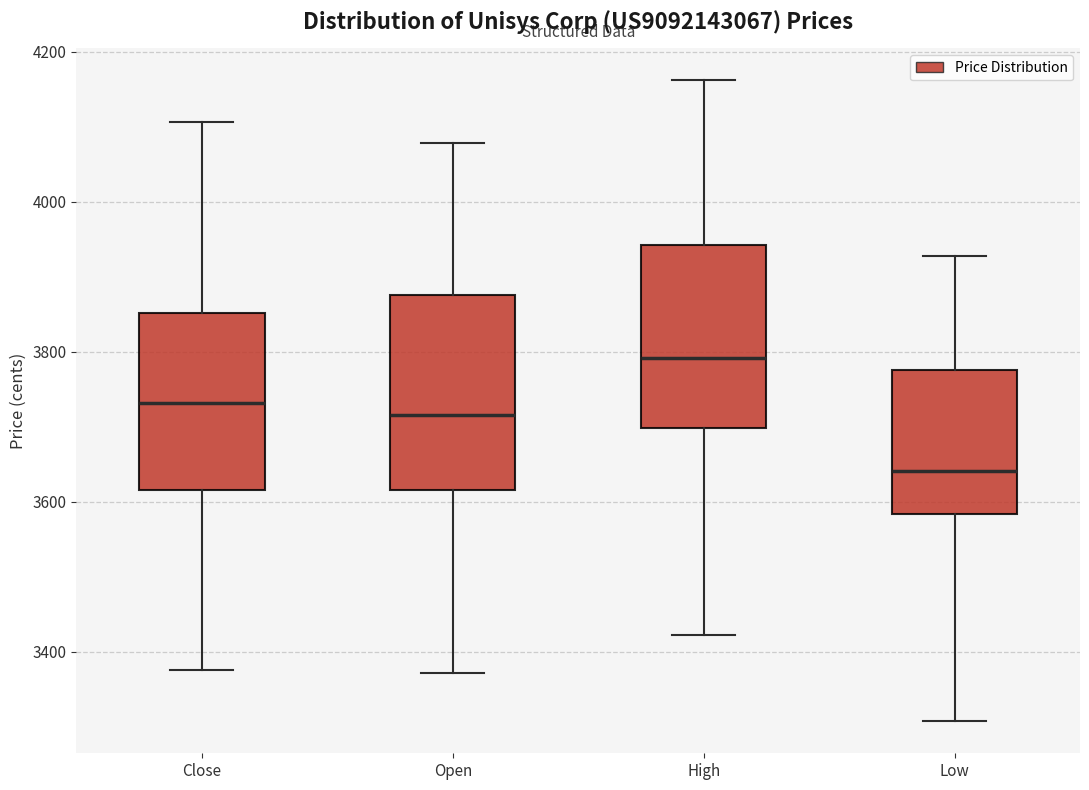

Reading left to right, read every box against the y-axis: the position of its median line, the range the box covers, and the ends of its whiskers. The values are not printed on the chart, so give them approximately, as read against the axis.

Close: median 3740, box 3620 to 3860, whiskers 3380 to 4100
Open: median 3720, box 3620 to 3880, whiskers 3380 to 4080
High: median 3800, box 3700 to 3940, whiskers 3420 to 4160
Low: median 3640, box 3580 to 3780, whiskers 3300 to 3920